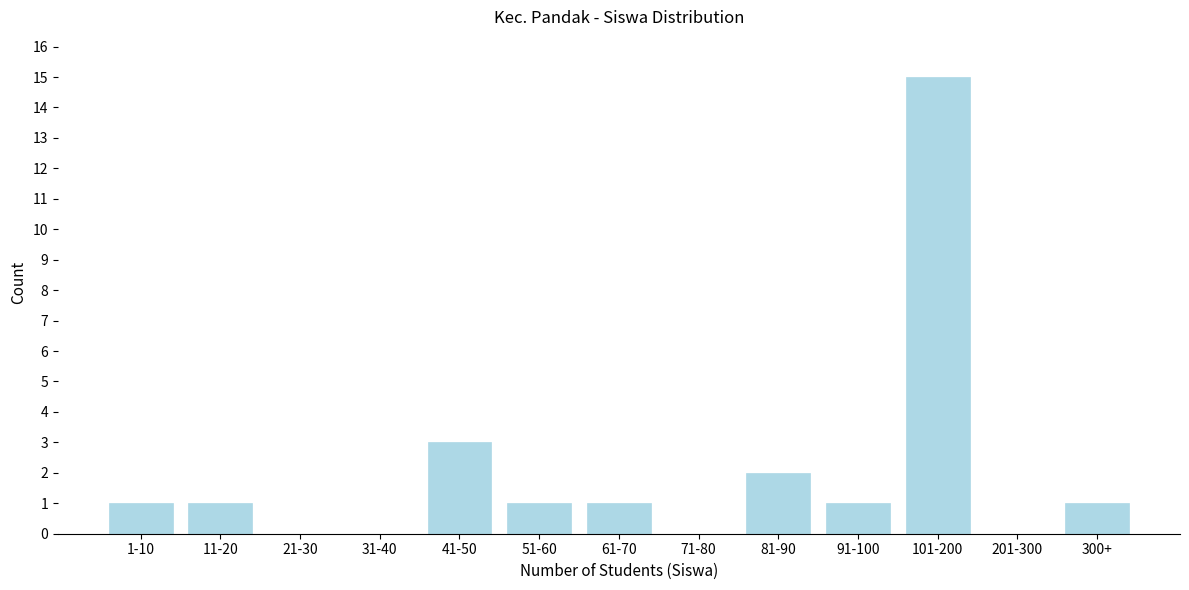

Reading right to left, transcribe all the data shown in this chart.

300+=1	201-300=0	101-200=15	91-100=1	81-90=2	71-80=0	61-70=1	51-60=1	41-50=3	31-40=0	21-30=0	11-20=1	1-10=1